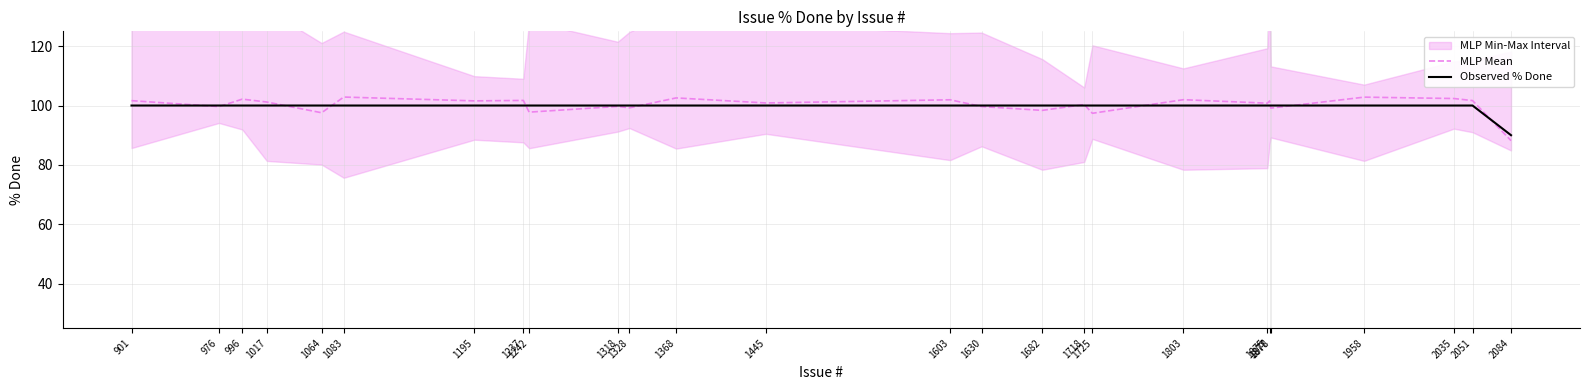

Is the value of Observed % Done at 1083 greater than the value of MLP Mean at 1237?

No